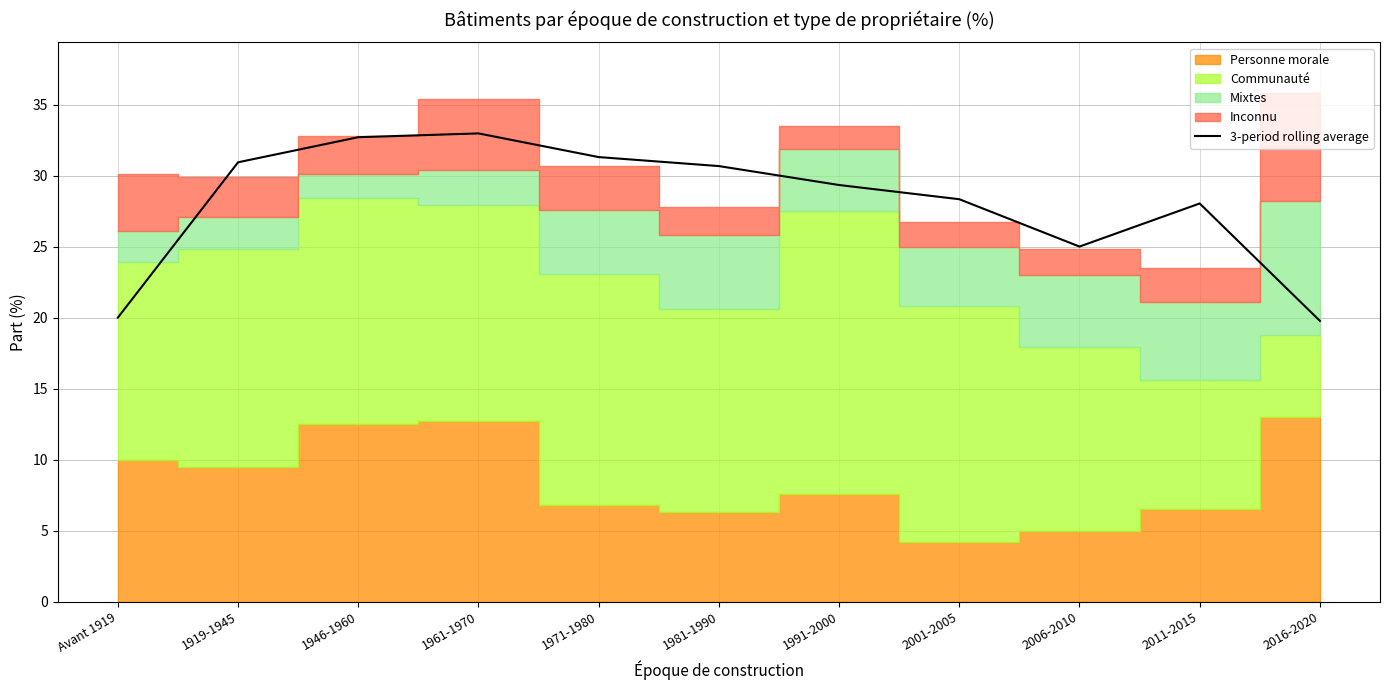

Which has a higher value, 1991-2000 or 2001-2005?

1991-2000